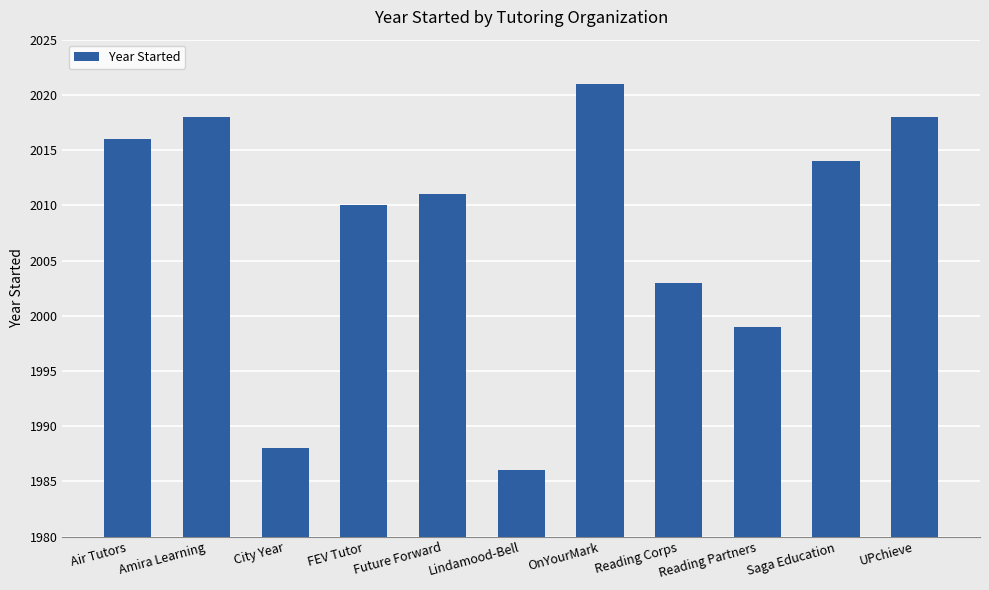

Reading left to right, list all the values displayed in this chart.

Air Tutors=2016	Amira Learning=2018	City Year=1988	FEV Tutor=2010	Future Forward=2011	Lindamood-Bell=1986	OnYourMark=2021	Reading Corps=2003	Reading Partners=1999	Saga Education=2014	UPchieve=2018